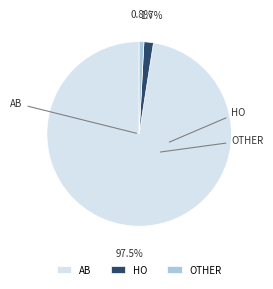

What is the largest slice in the pie chart?

AB